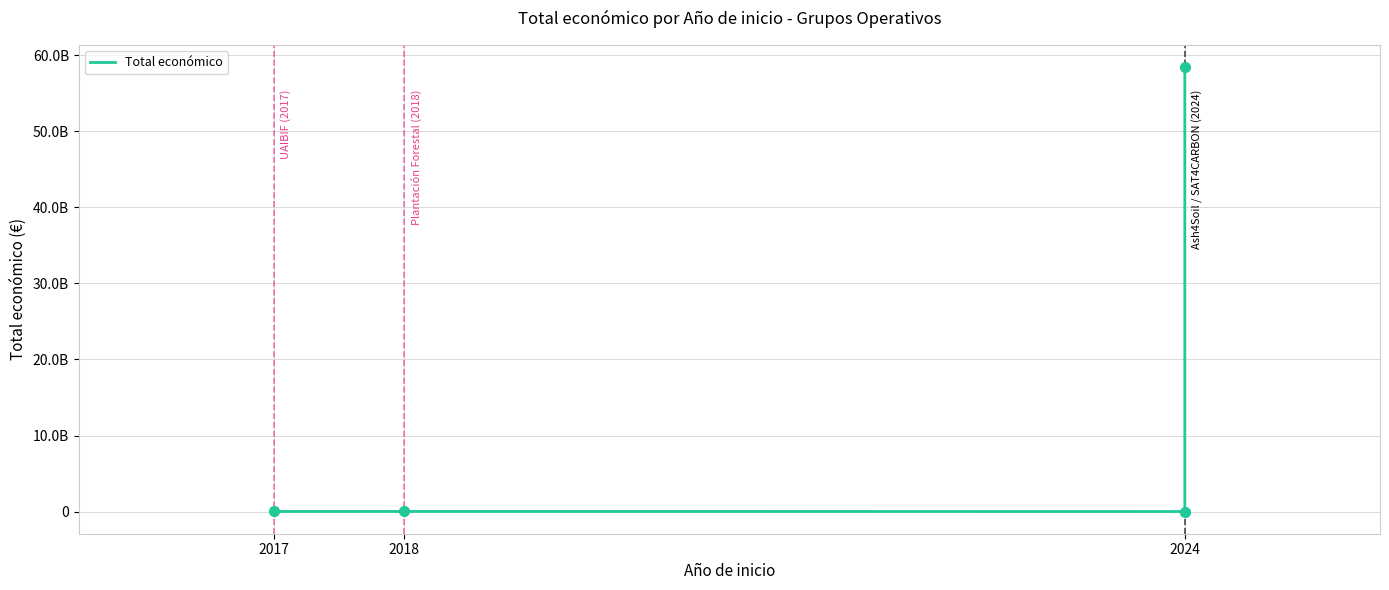

What is the ratio of the value at 2017 to the value at 2018?

0.4